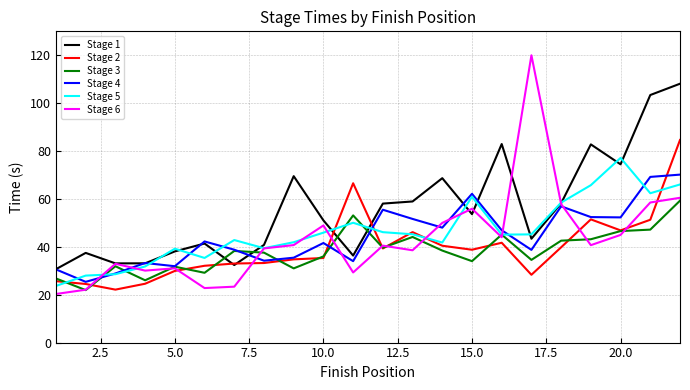

Which series has the largest total across all categories?

Stage 1